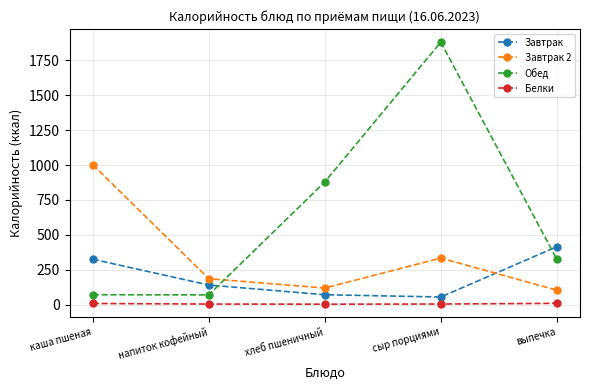

Is the value of Завтрак at каша пшеная greater than the value of Завтрак 2 at хлеб пшеничный?

Yes